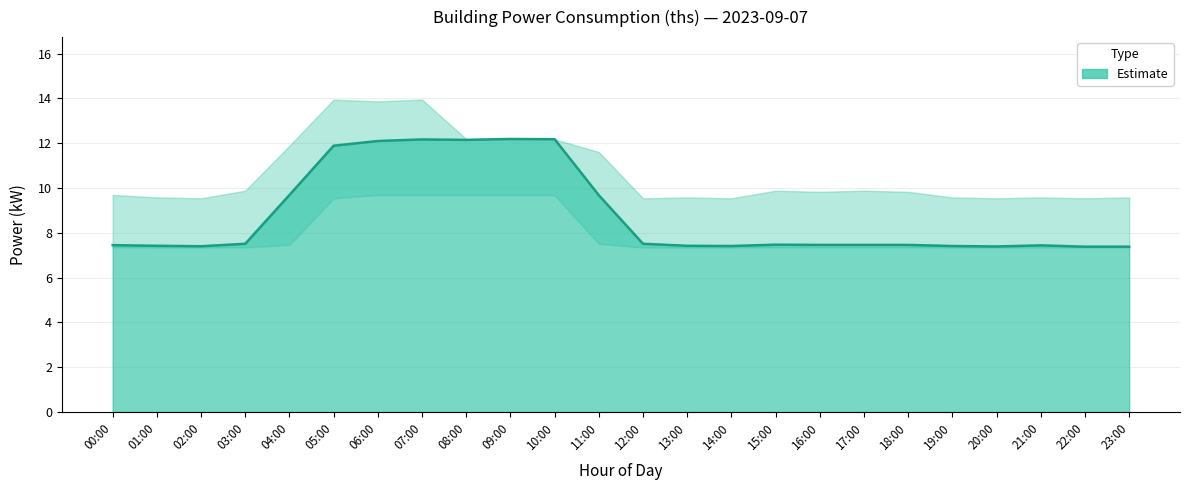

Does the chart have visible grid lines?

Yes